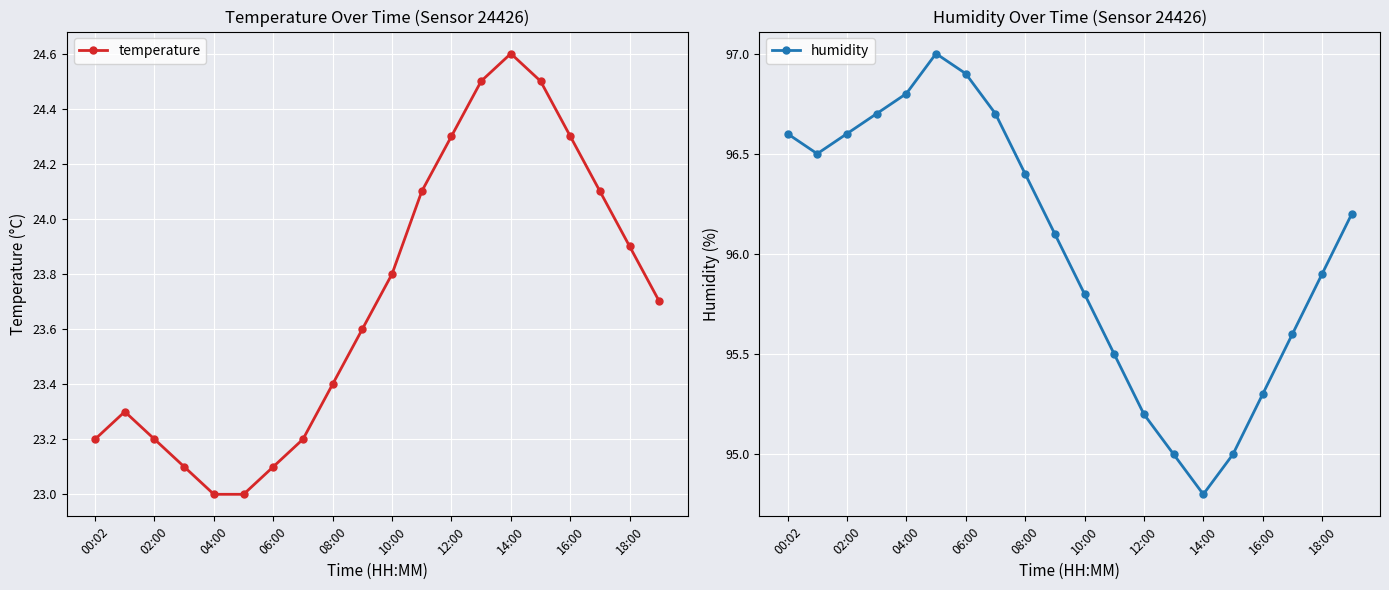

Rank the series by their average value, from lowest to highest.

temperature, humidity